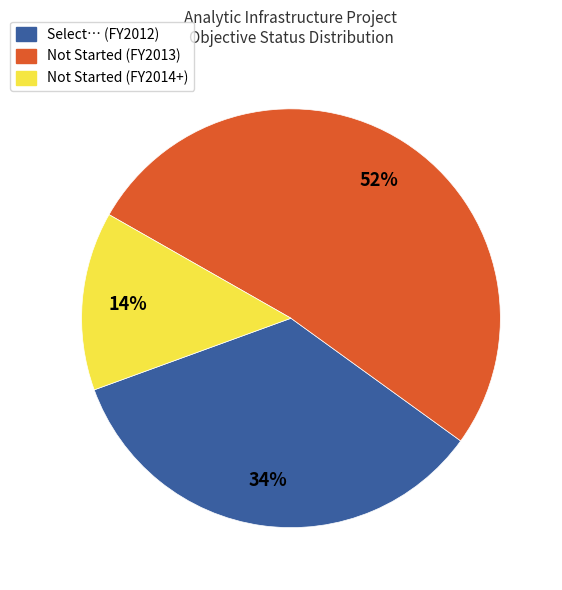

Combined, do Not Started (FY2014+) and Not Started (FY2013) account for over 50%?

Yes